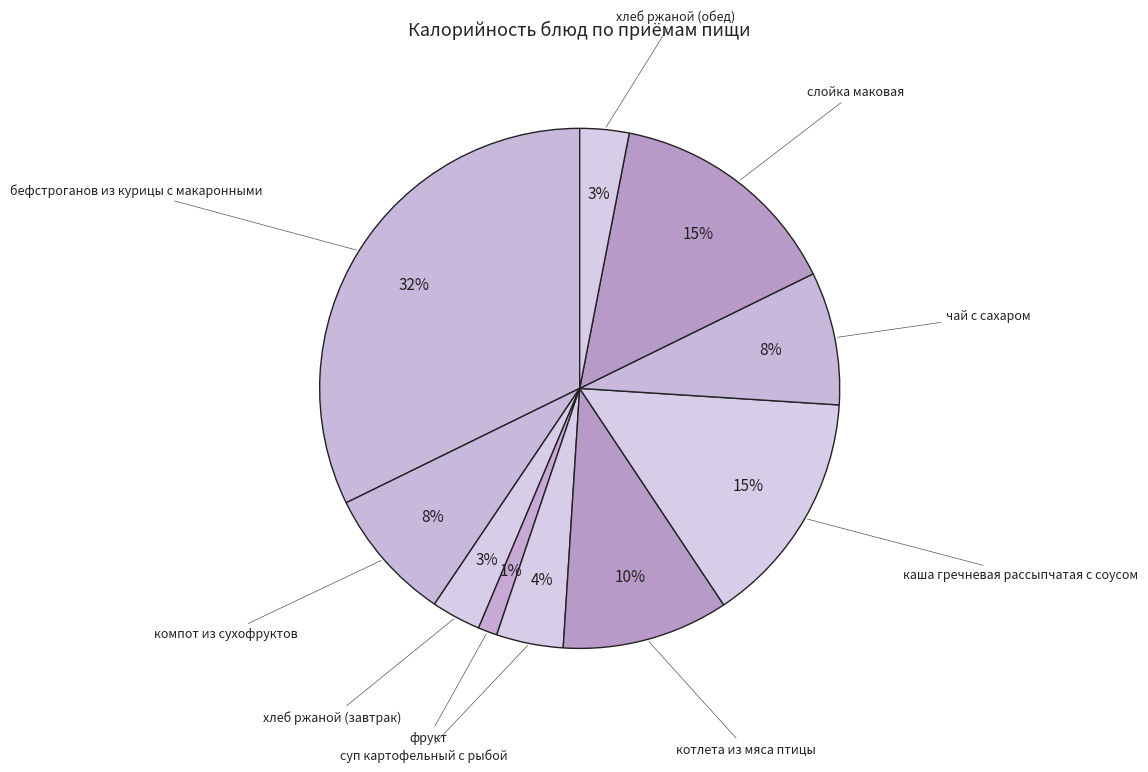

To the nearest percent, what is the average slice percentage?

10%